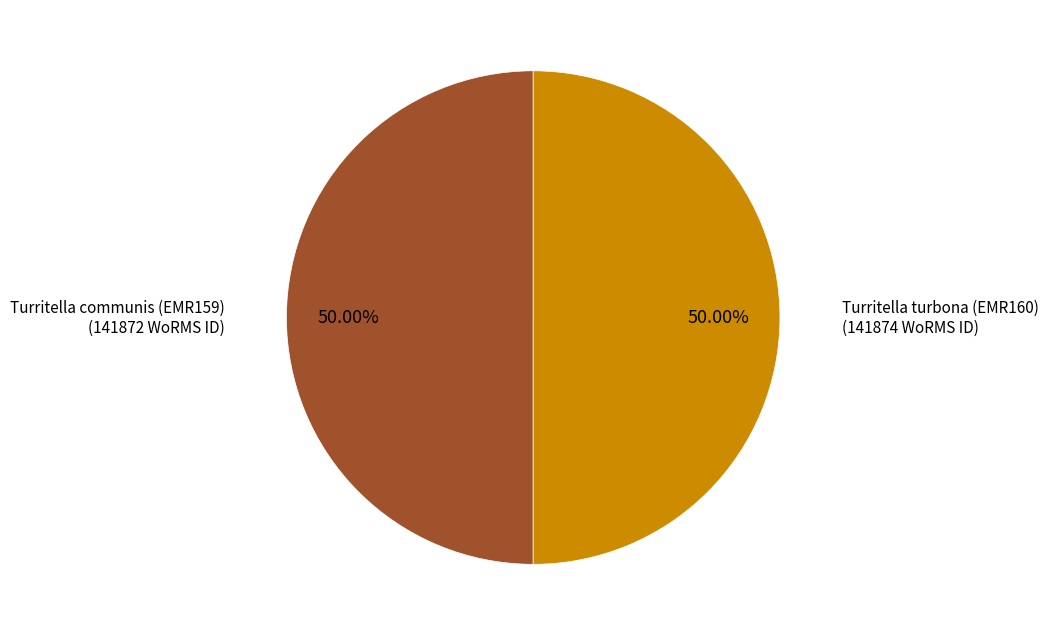

How much of the chart is everything except Turritella turbona (EMR160)?

50.0%